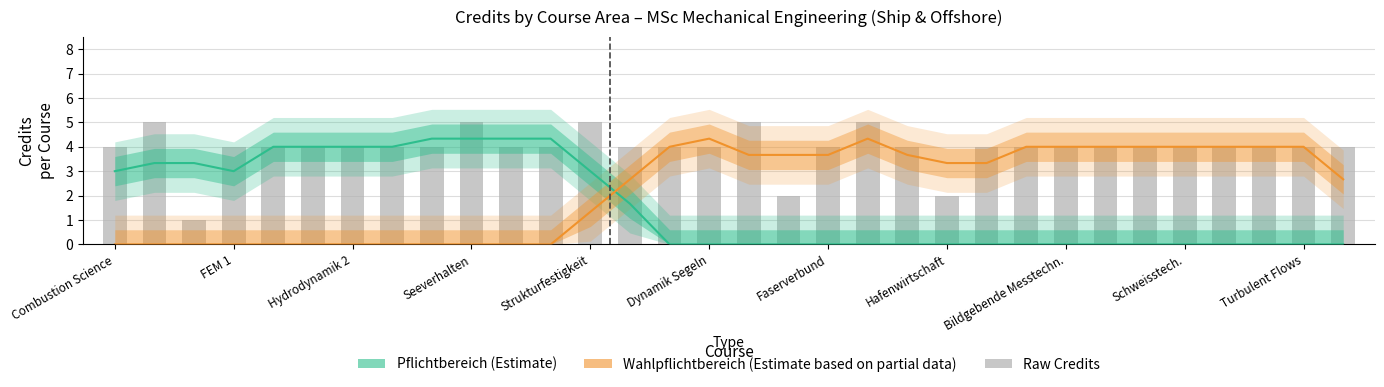

Between Turbulent Flows and 14, which series saw the biggest shift?

Pflichtbereich (Estimate)